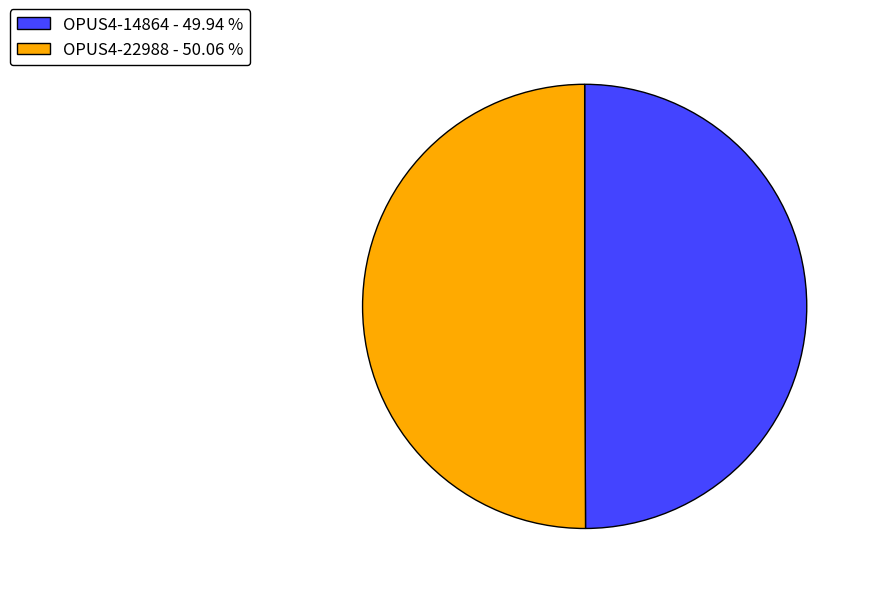

Do OPUS4-14864 - 49.94 % and OPUS4-22988 - 50.06 % together represent more than half of the pie?

Yes